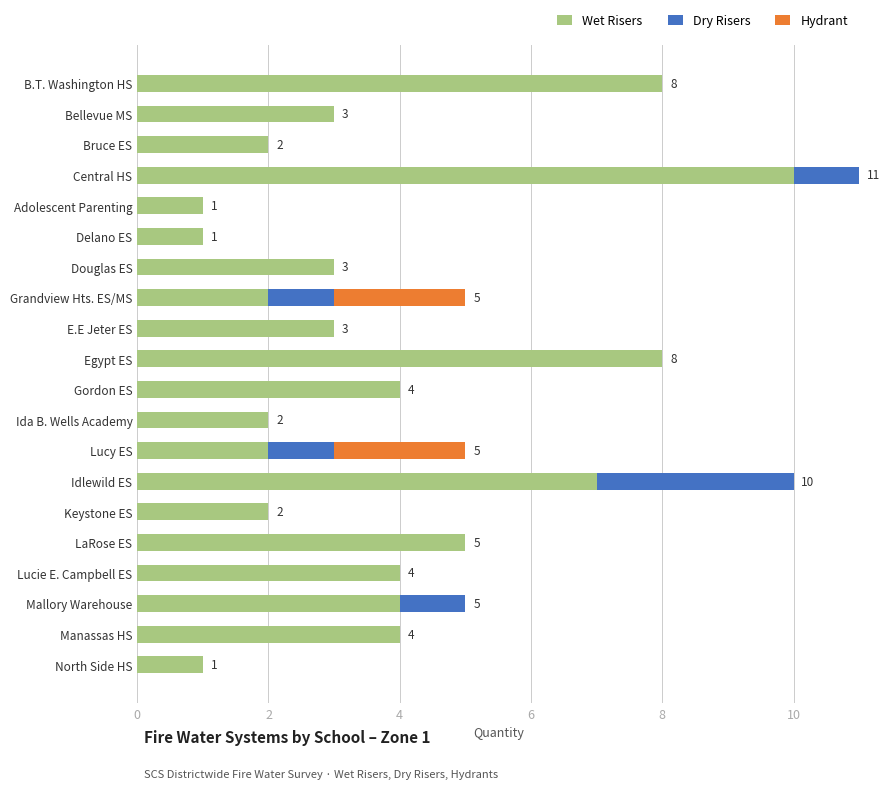

What are all the series names shown in the legend?

Wet Risers, Dry Risers, Hydrant